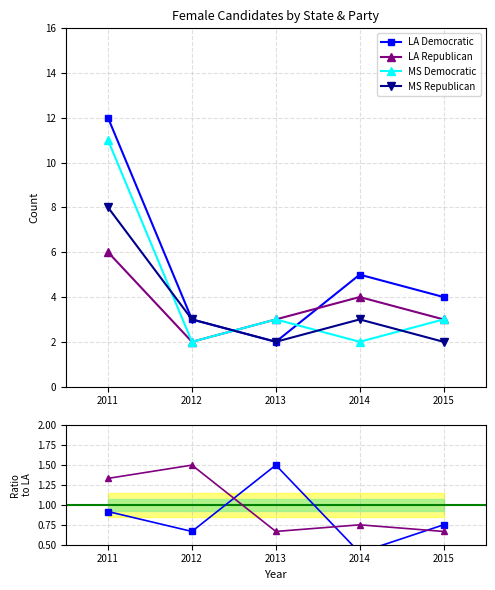

What is the value of the MS Democratic point at the 1st from the left?

11